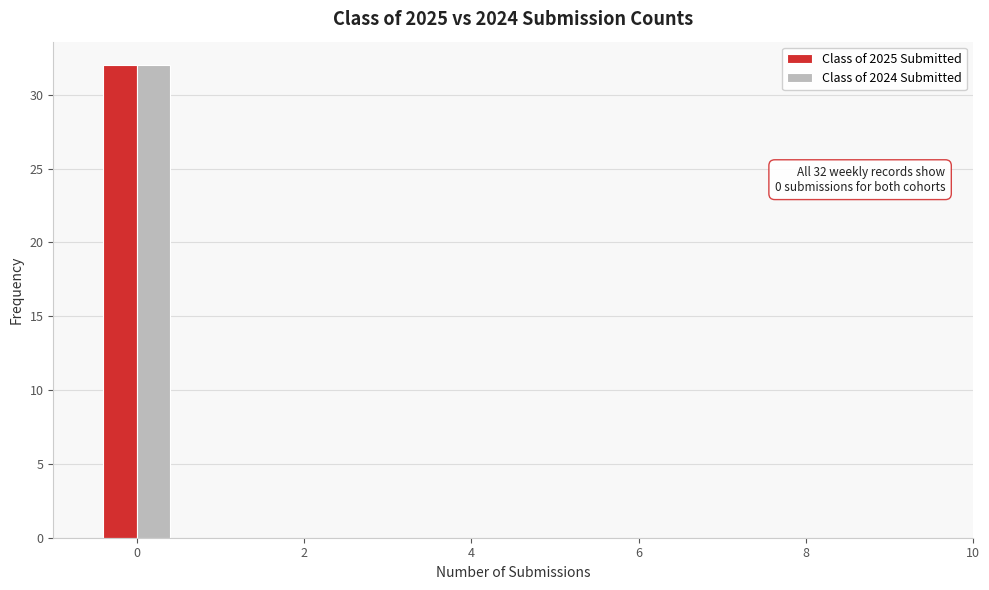

In the Class of 2025 Submitted series, which range on the x-axis has the tallest bar?

-0.5 to 0.5